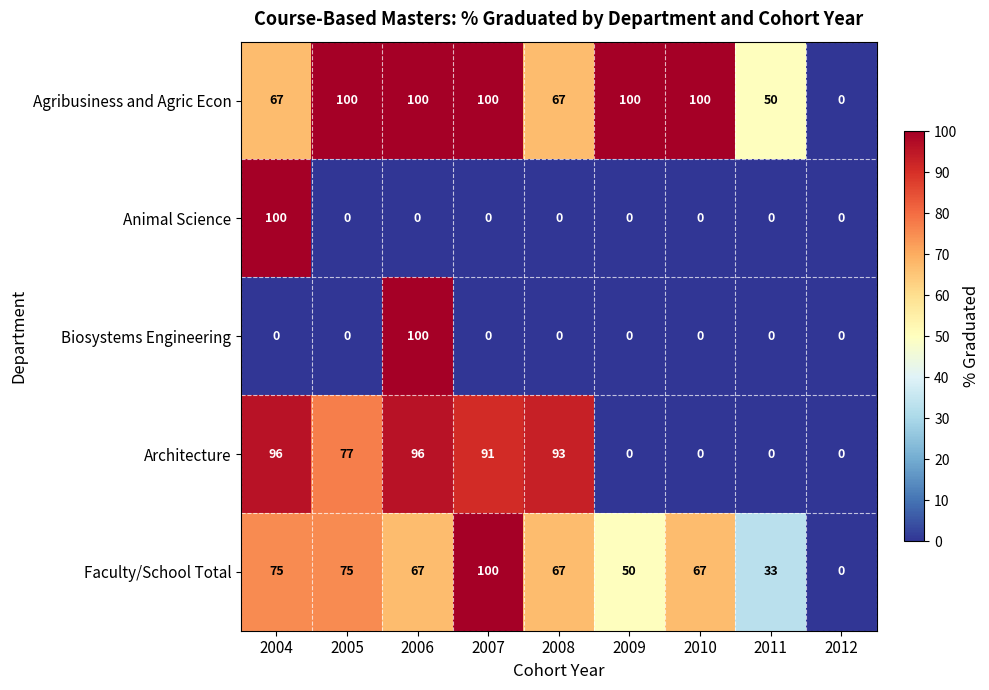

What is the spread (max minus min) of values at 2009?

100